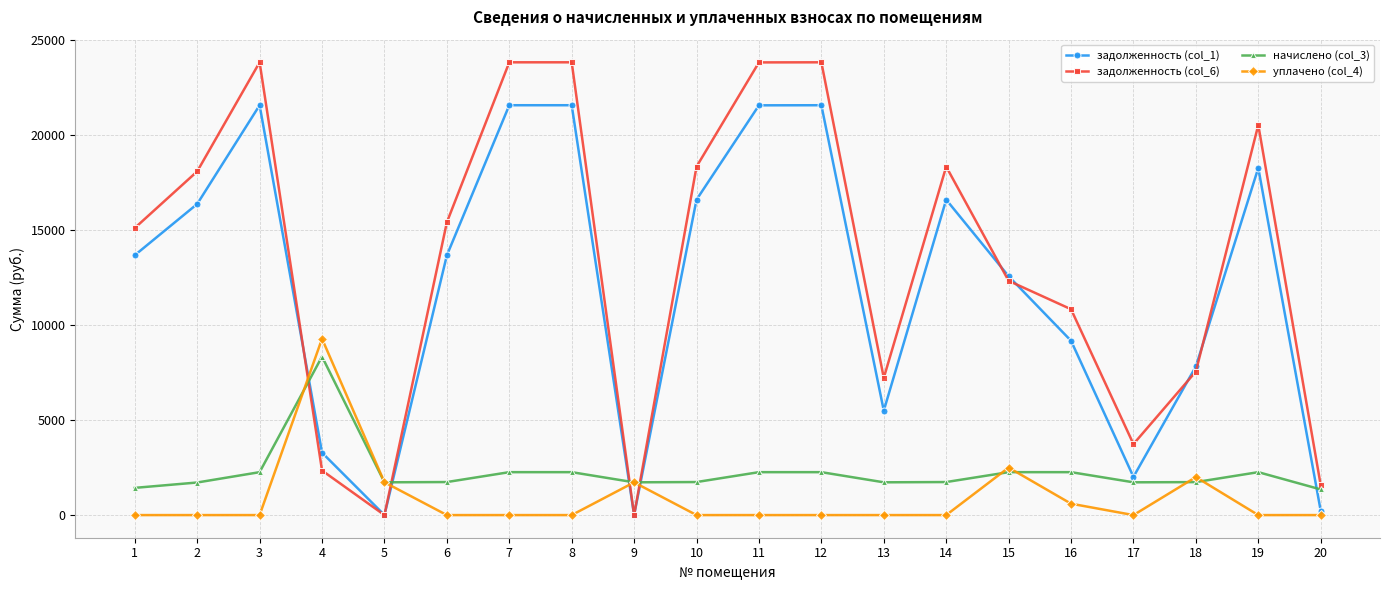

How many data points in задолженность (col_1) are above 13675?

10